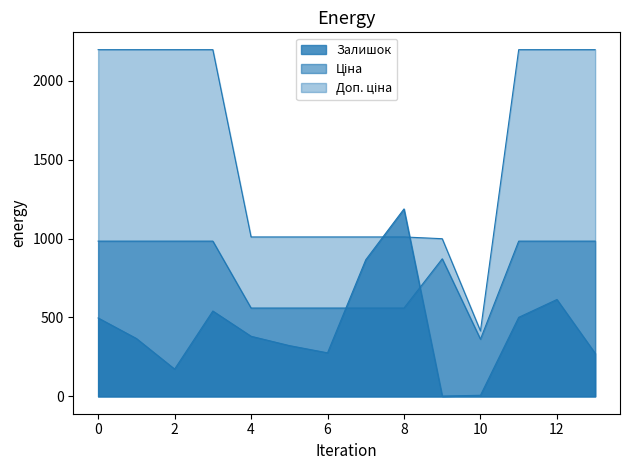

What is the value of the Залишок point at the 12th from the left?

501.0